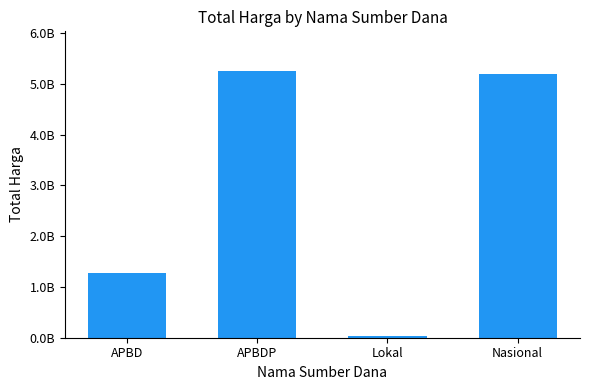

Reading right to left, what are all the values shown in this chart?

5199784900	38075000	5247213740	1276206245